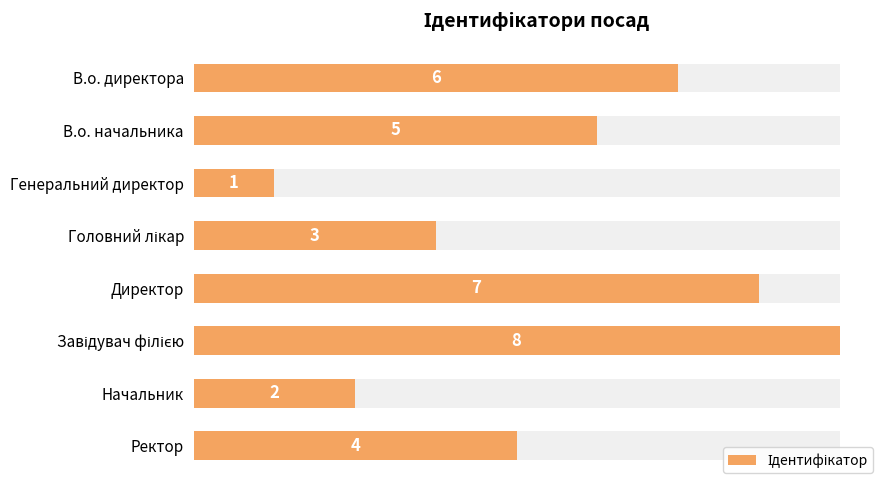

What is the change in value from В.о. директора to Головний лікар?

-3